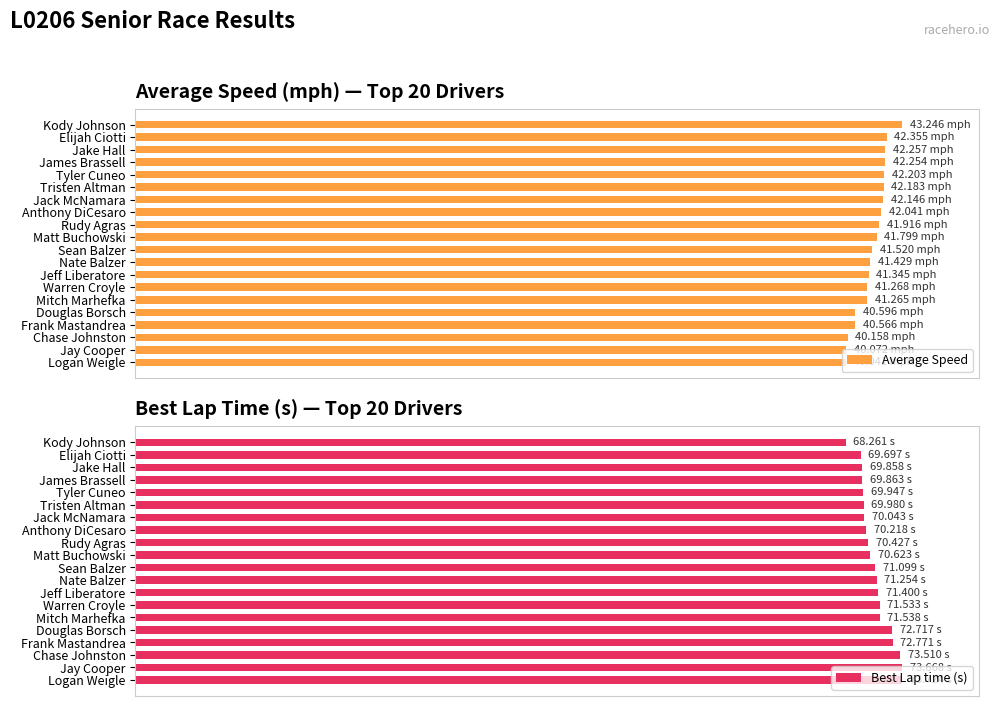

The Average Speed series shows 132.7 at Elijah Ciotti. True or false?

False